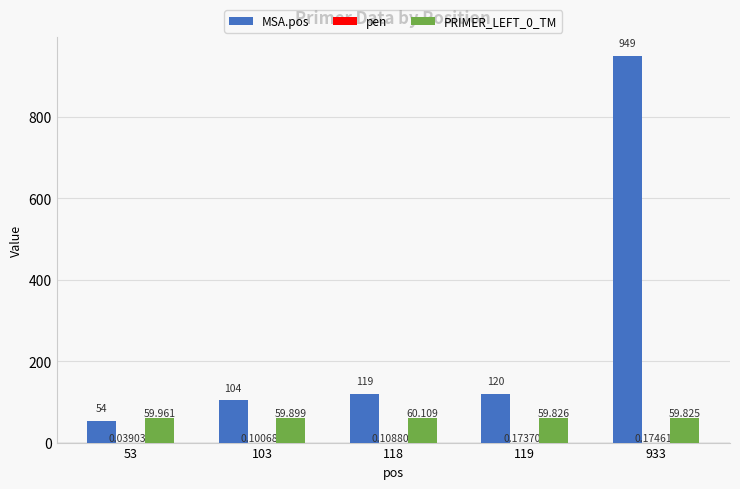

Which series has the largest total across all categories?

MSA.pos